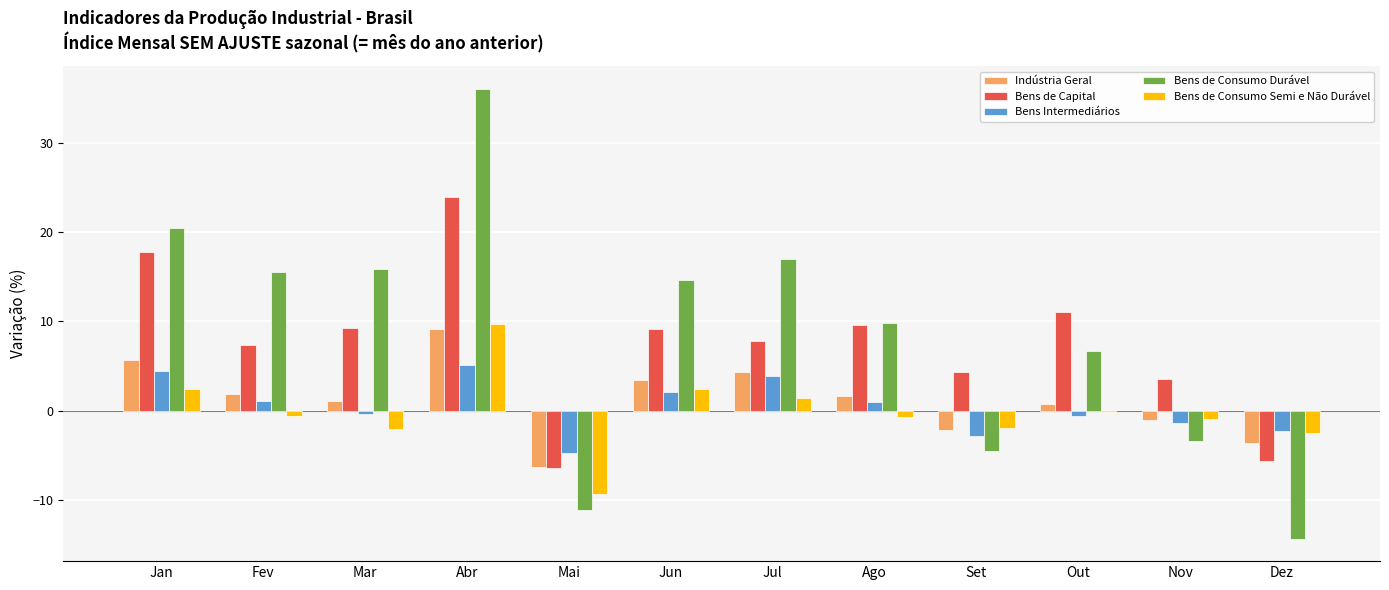

How many data points in Bens de Consumo Durável are above 14?

6